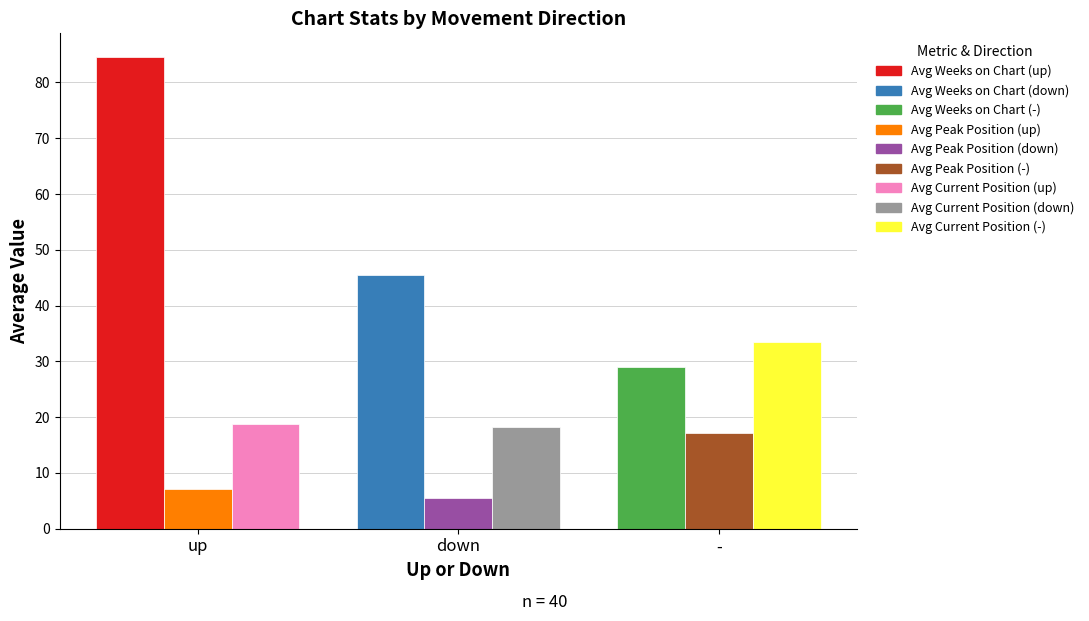

What is the maximum value shown in the chart?

84.6